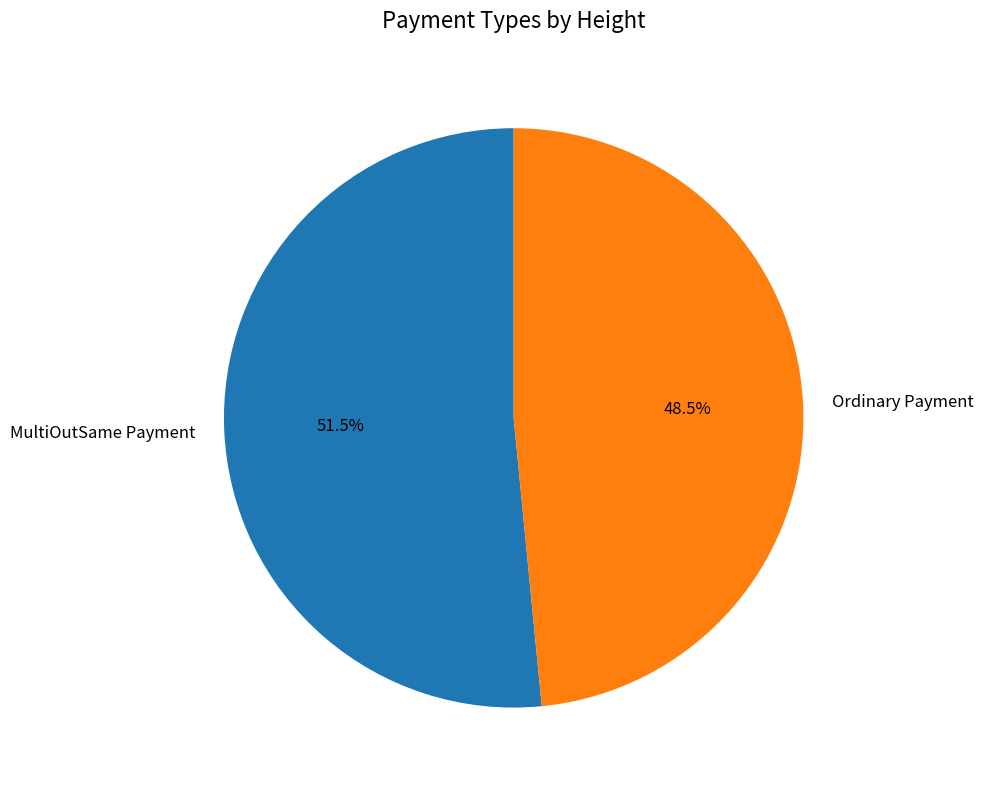

Rank the categories by value from highest to lowest.

MultiOutSame Payment, Ordinary Payment